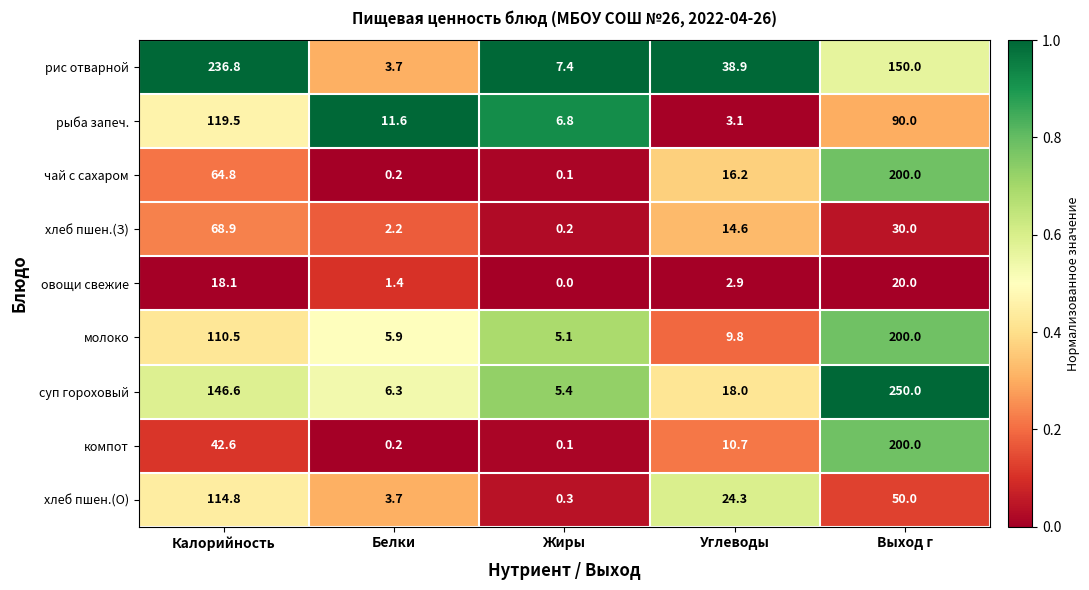

True or false: хлеб пшен.(О) has a value of 0.3 at Жиры.

True